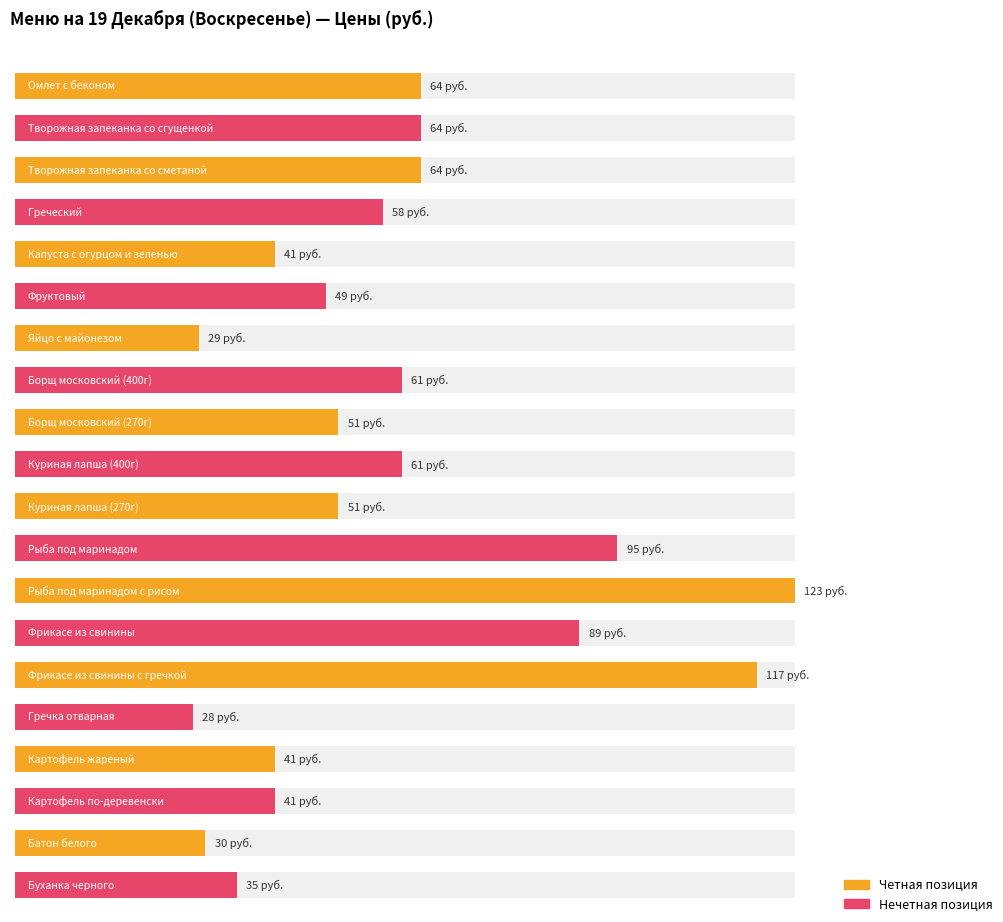

What is the greatest value displayed?

123